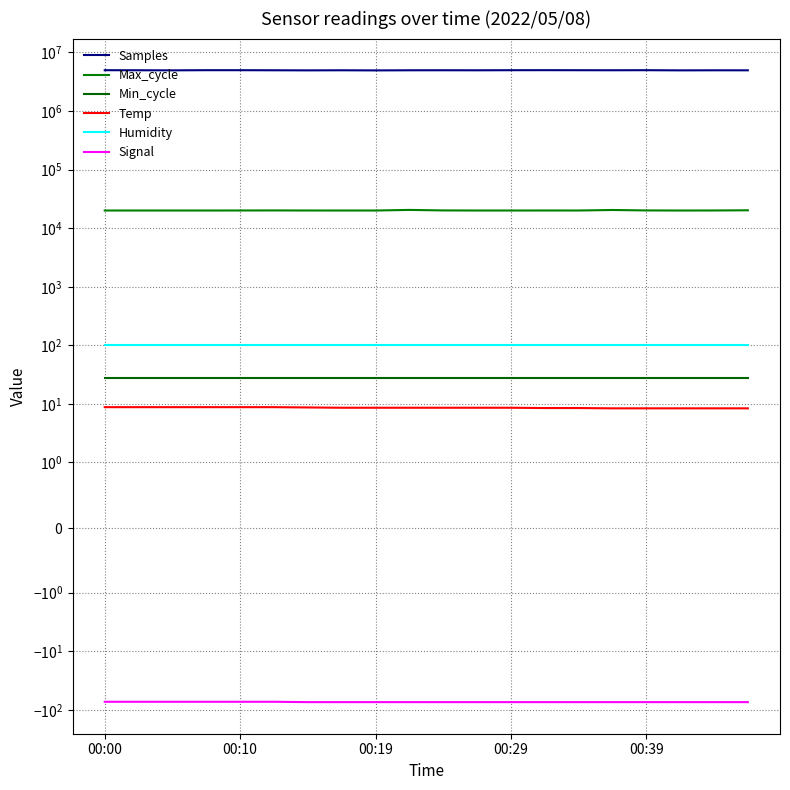

Rank the series at 00:29 from highest to lowest value.

Samples, Max_cycle, Humidity, Min_cycle, Temp, Signal